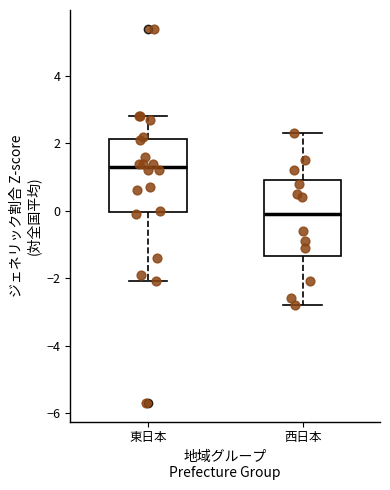

Reading left to right, transcribe this box plot: for each box, give where its median line is, the range the box spans, and where its two whiskers end, as read against the y-axis. The values are not printed on the chart, so give them approximately, as read against the axis.

東日本: median 1.4, box 0.0 to 2.2, whiskers -2.0 to 2.8
西日本: median 0.0, box -1.4 to 1.0, whiskers -2.8 to 2.4